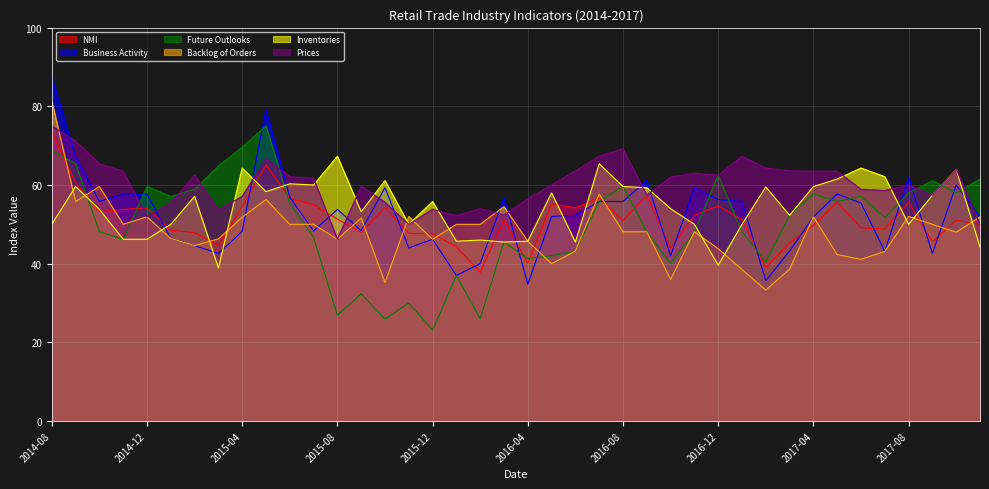

What is the label of the 17th point from the left?

2015-12